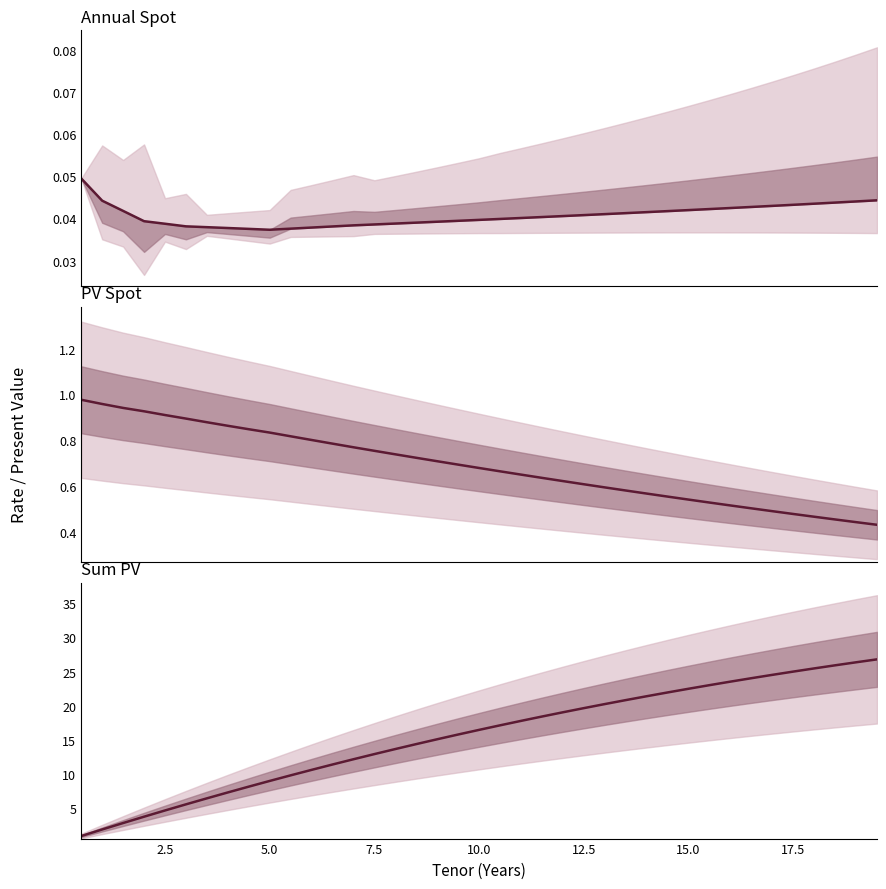

Does the chart display data point markers on the line(s)?

No